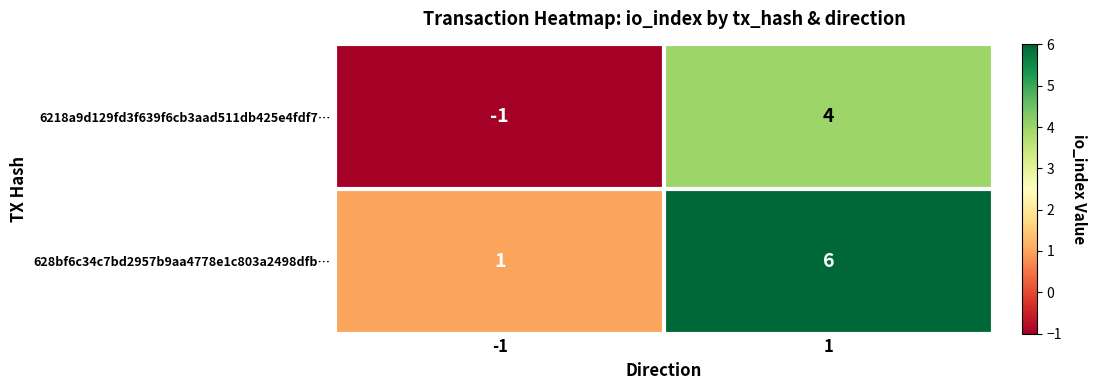

What is the minimum value shown in the chart?

-1